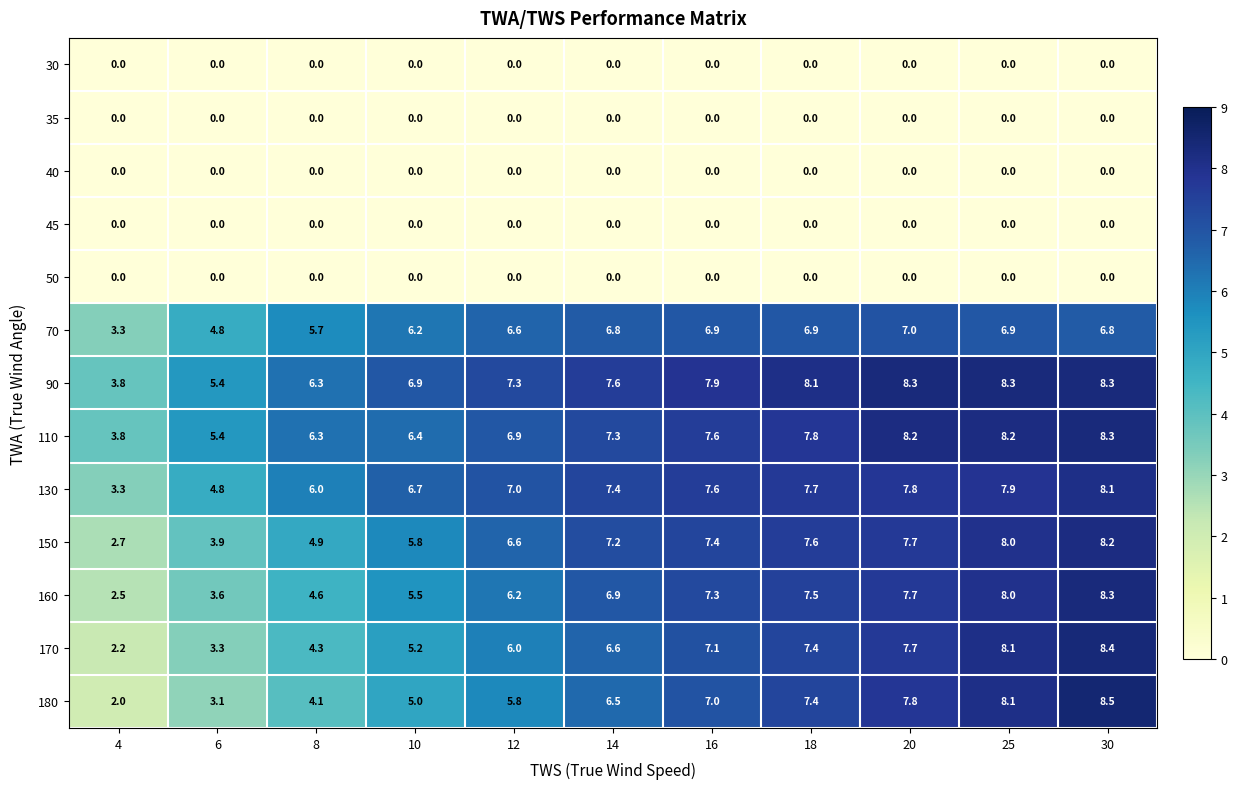

Is it true that 180 equals 2.7 at 12?

False